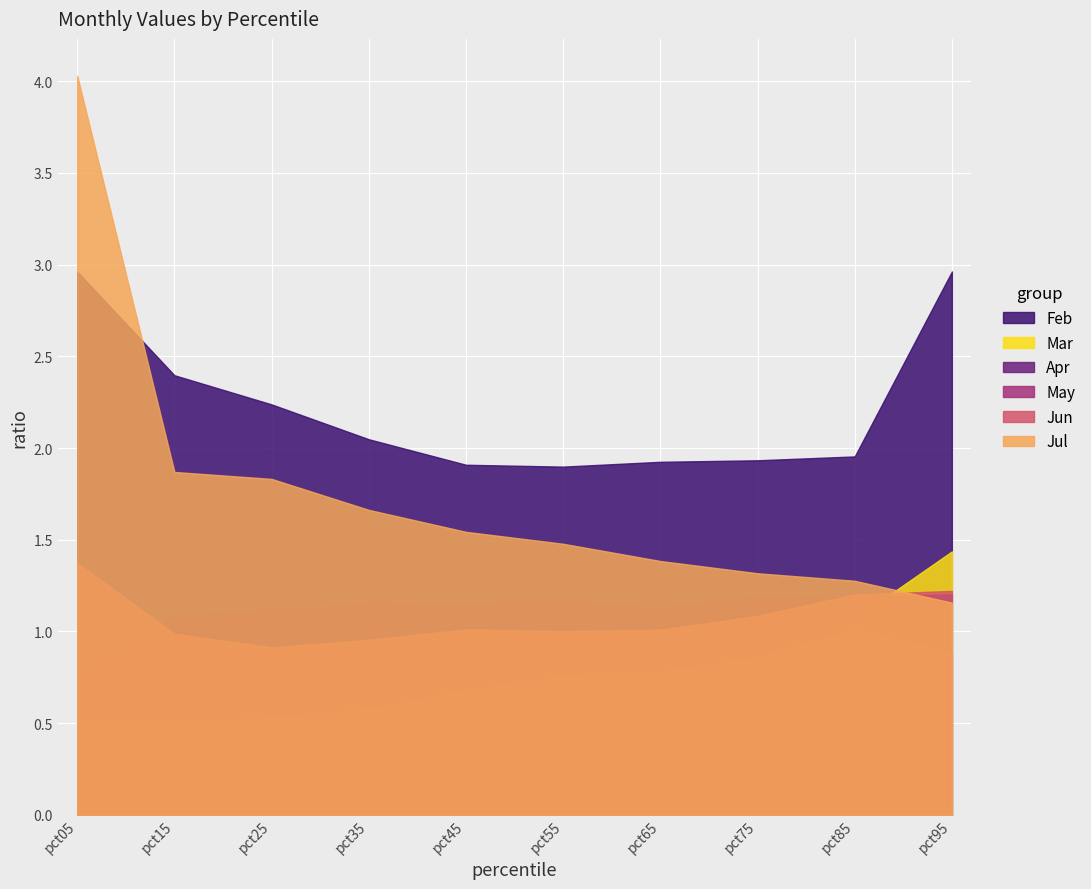

True or false: Jul and May intersect in this chart.

False